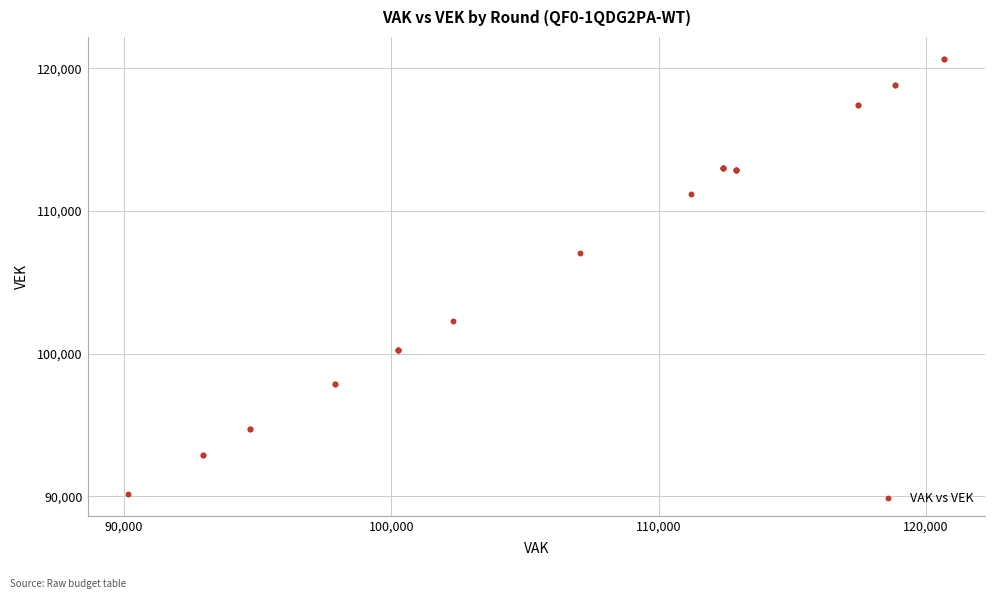

What Y value in the scatter plot is closest to 105426?

107048